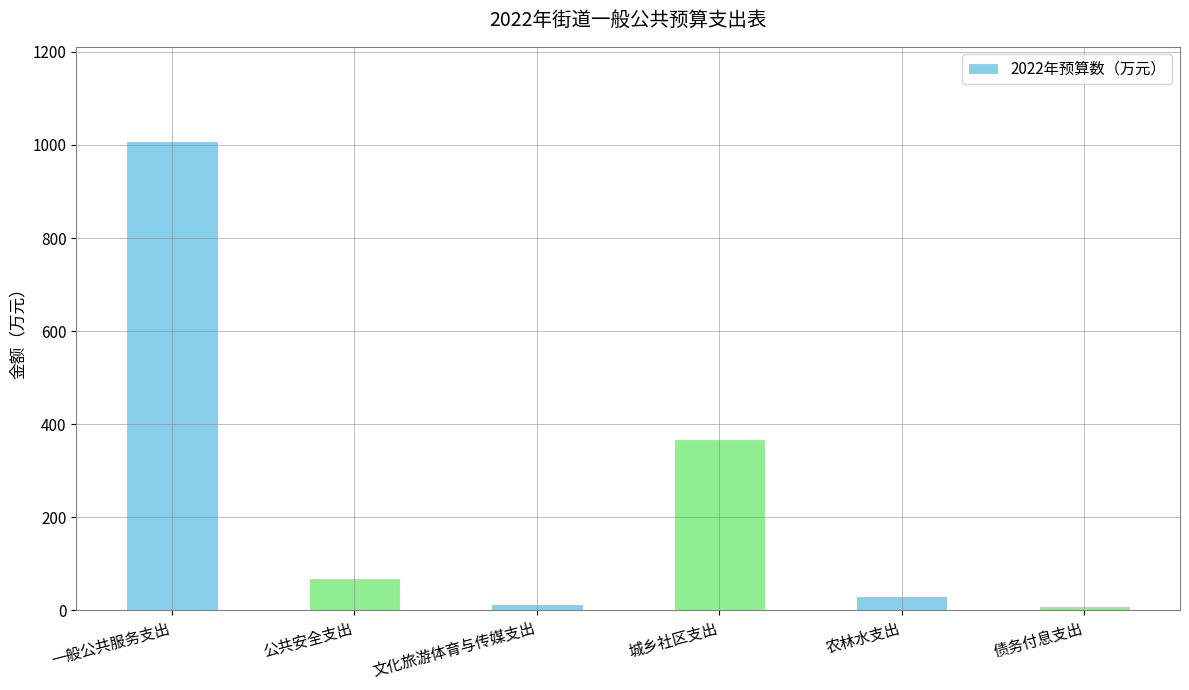

What value does the data have at 农林水支出?

30